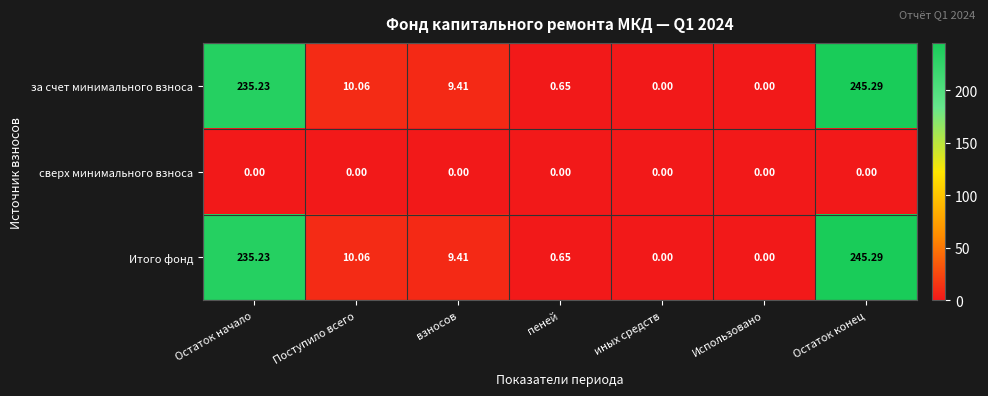

At which category is the sum across all series the highest?

Остаток конец